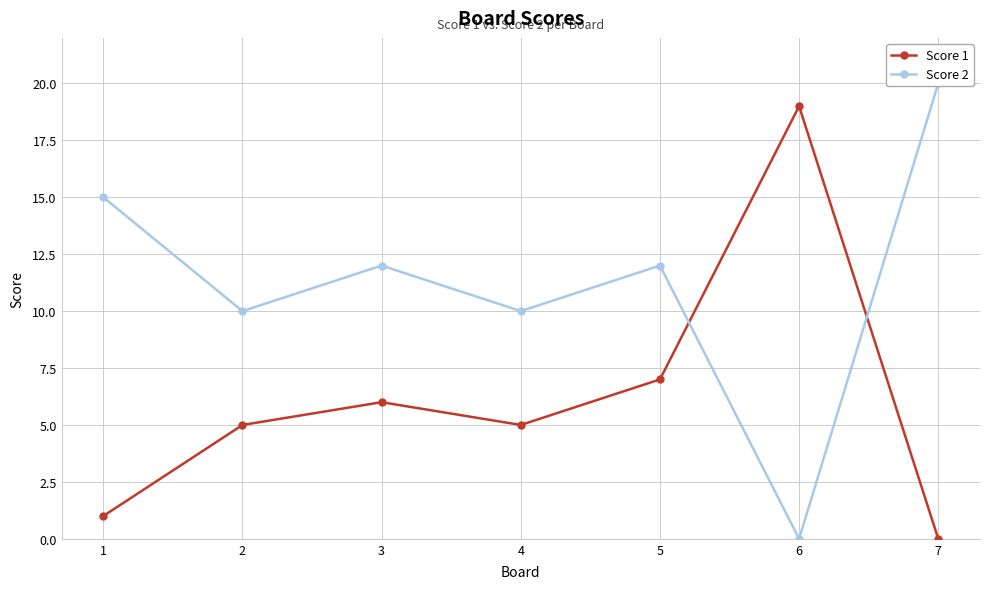

What is the value of the Score 2 point at the 7th from the left?

20